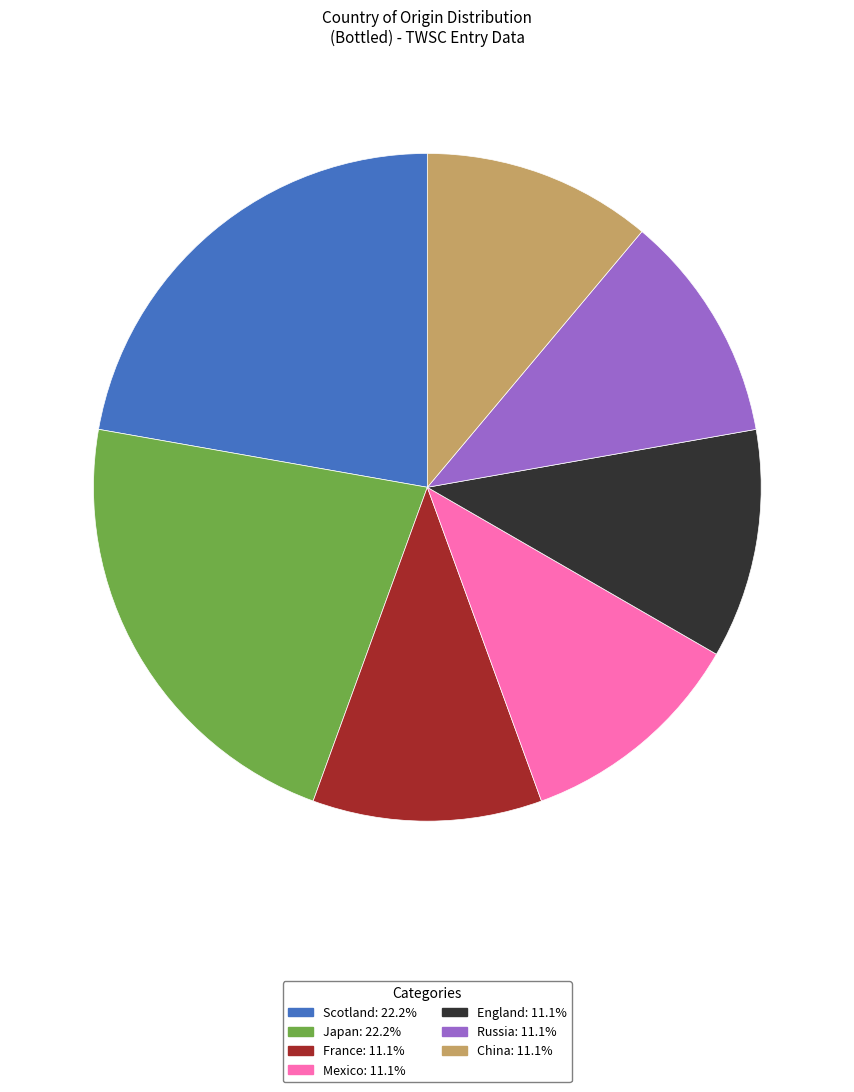

What is the ratio of the value at Mexico: 11.1% to the value at Scotland: 22.2%?

0.5